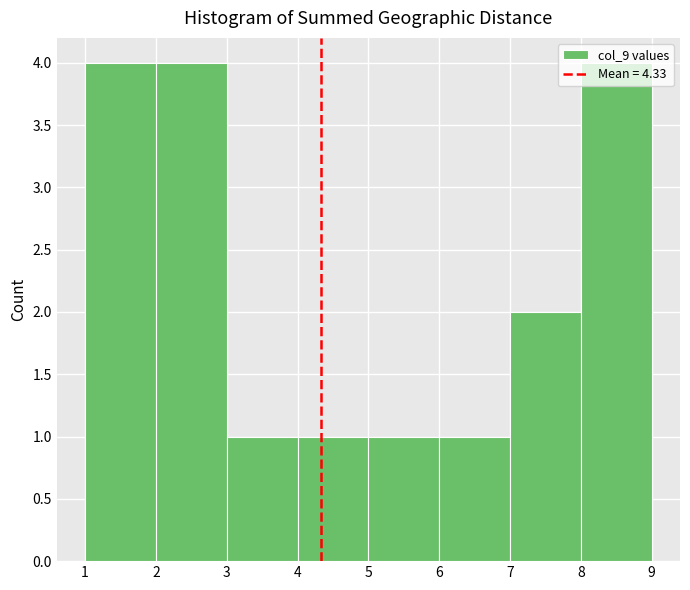

Reading left to right, transcribe this chart: for each bar, give the range it covers on the x-axis and its height. The values are not printed on the chart, so give them approximately, as read against the axis.

1 to 2: 4
2 to 3: 4
3 to 4: 1
4 to 5: 1
5 to 6: 1
6 to 7: 1
7 to 8: 2
8 to 9: 4